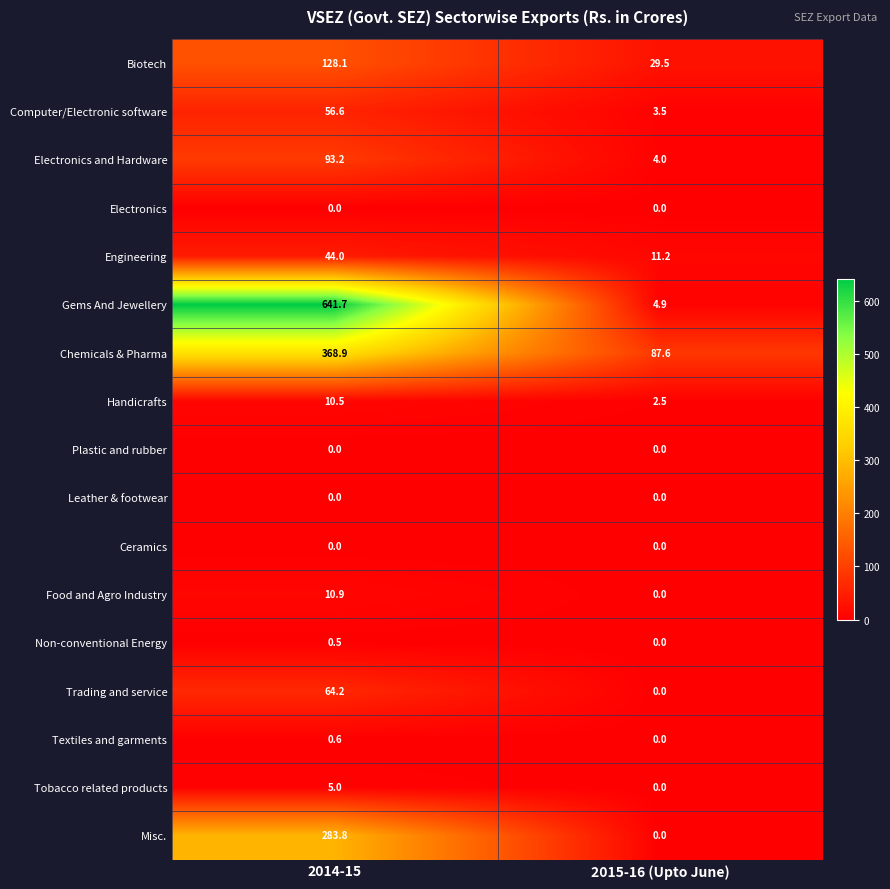

True or false: Tobacco related products has a value of 2.1 at 2014-15.

False